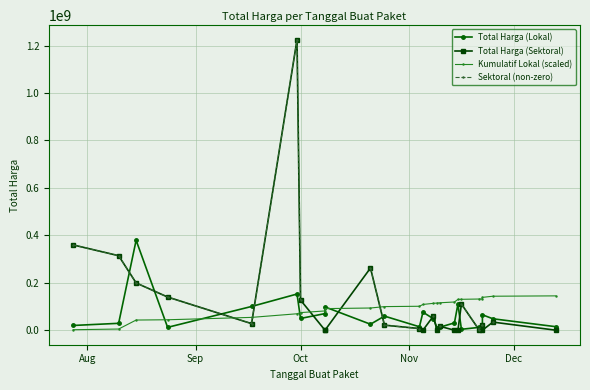

True or false: Sektoral (non-zero) has a value of 127000000.0 at Oct.

True